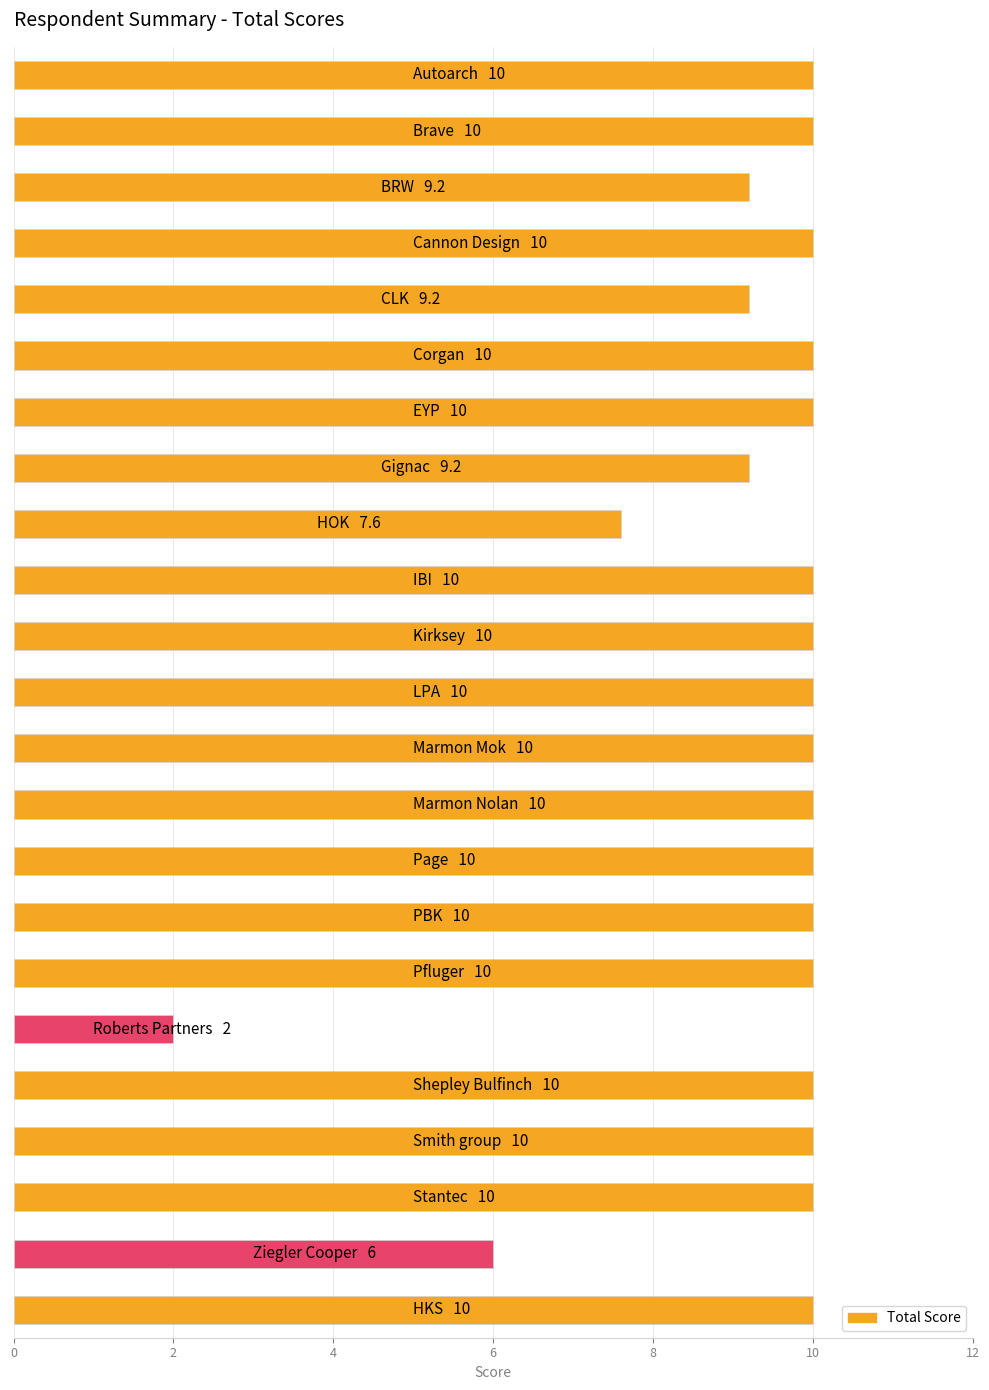

Reading top to bottom, list all the values displayed in this chart.

10.0	10.0	9.2	10.0	9.2	10.0	10.0	9.2	7.6	10.0	10.0	10.0	10.0	10.0	10.0	10.0	10.0	2.0	10.0	10.0	10.0	6.0	10.0